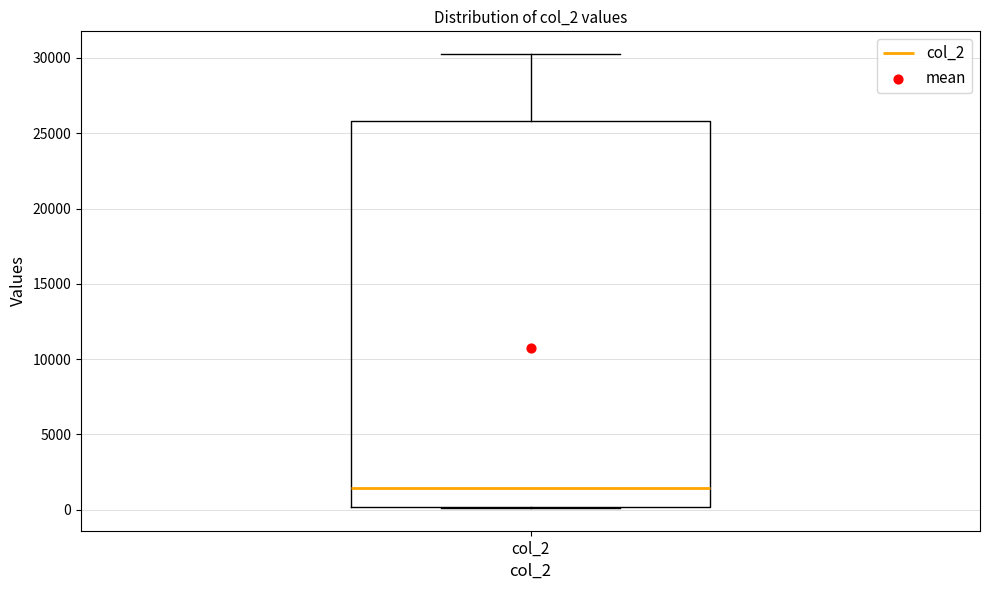

Read this box plot against the y-axis: the position of the median line, the range covered by the box, and the ends of both whiskers. The values are not printed on the chart, so give them approximately, as read against the axis.

median 1500, box 0 to 26000, whiskers 0 to 30500